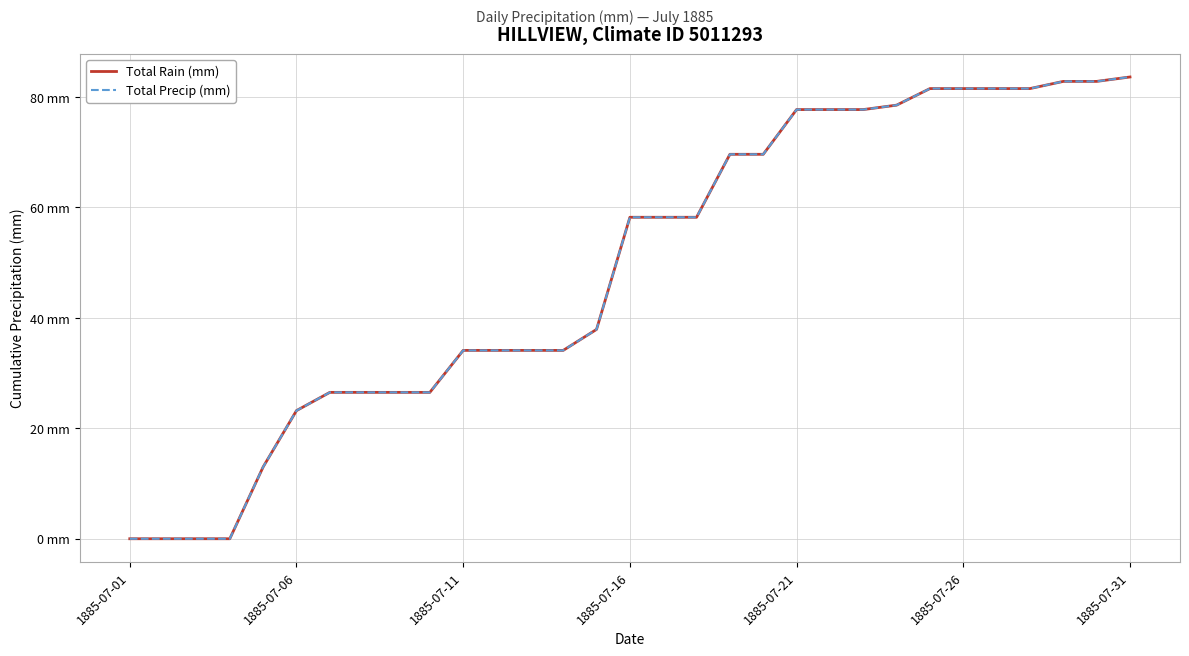

Where is Total Rain (mm) nearest to the value 41?

14